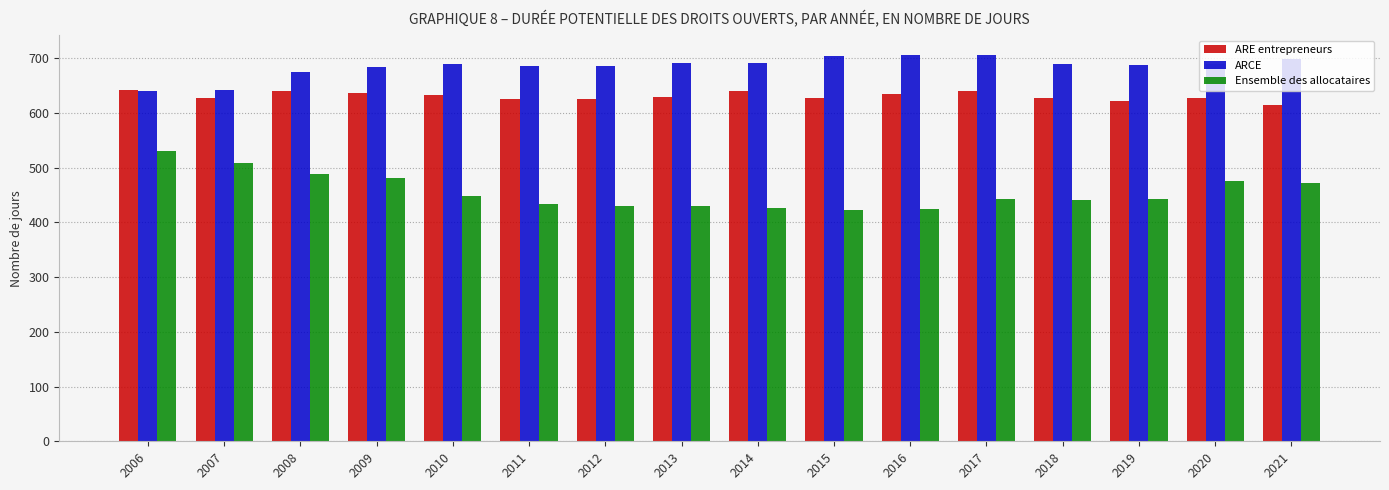

What is the average value of the Ensemble des allocataires series?

456.4